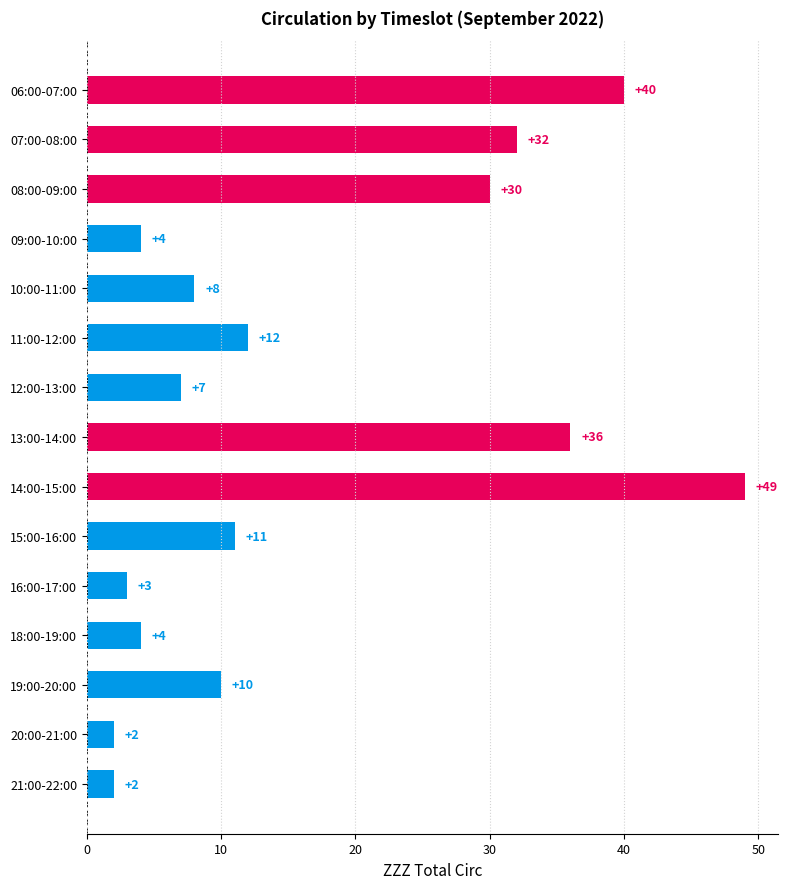

What is the ratio of the value at 21:00-22:00 to the value at 12:00-13:00?

0.3